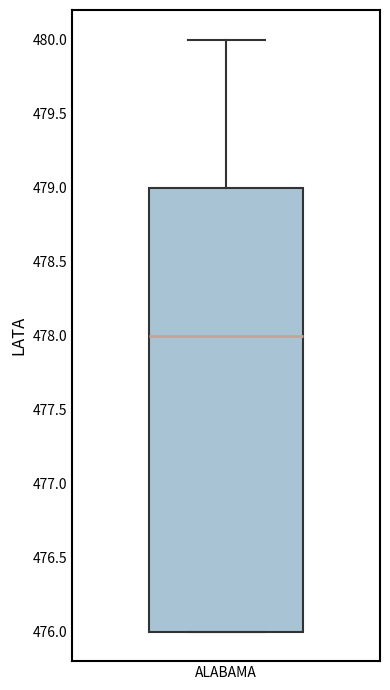

Where does the median line of the box for ALABAMA sit on the y-axis? The values are not printed on the chart, so give them approximately, as read against the axis.

478